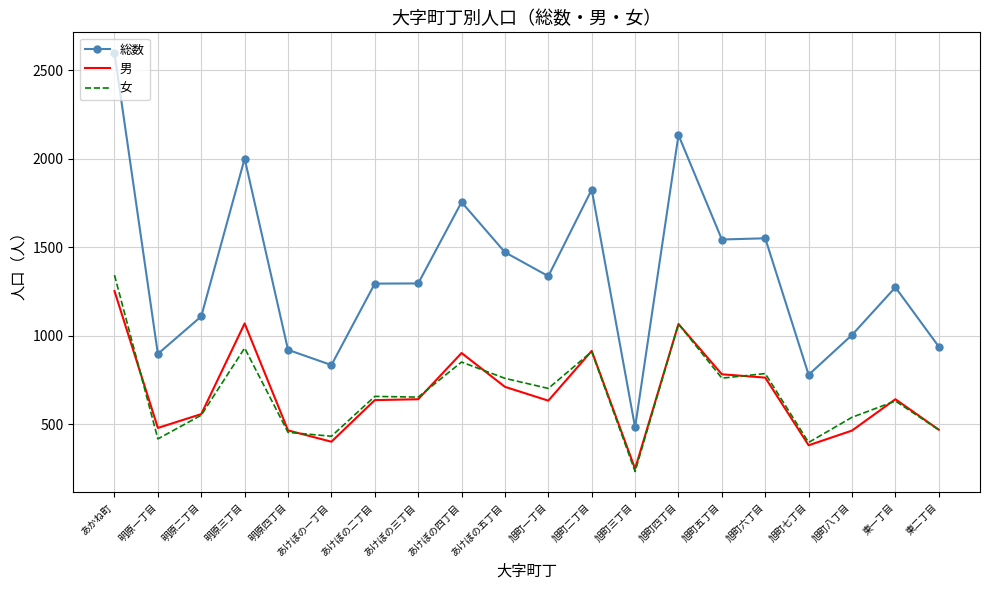

Which category has the highest value in the 総数 series?

あかね町